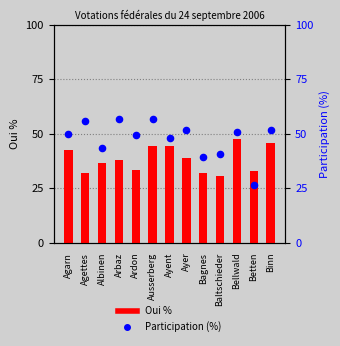

Is the value of Participation (%) at Arbaz greater than the value of Oui % at Arbaz?

Yes